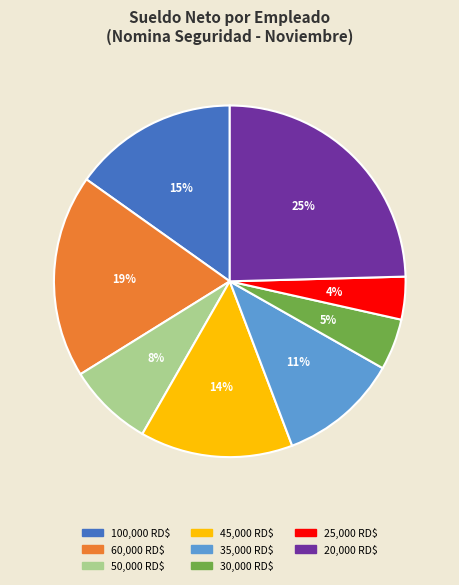

Is there any slice that represents more than half of the pie?

No